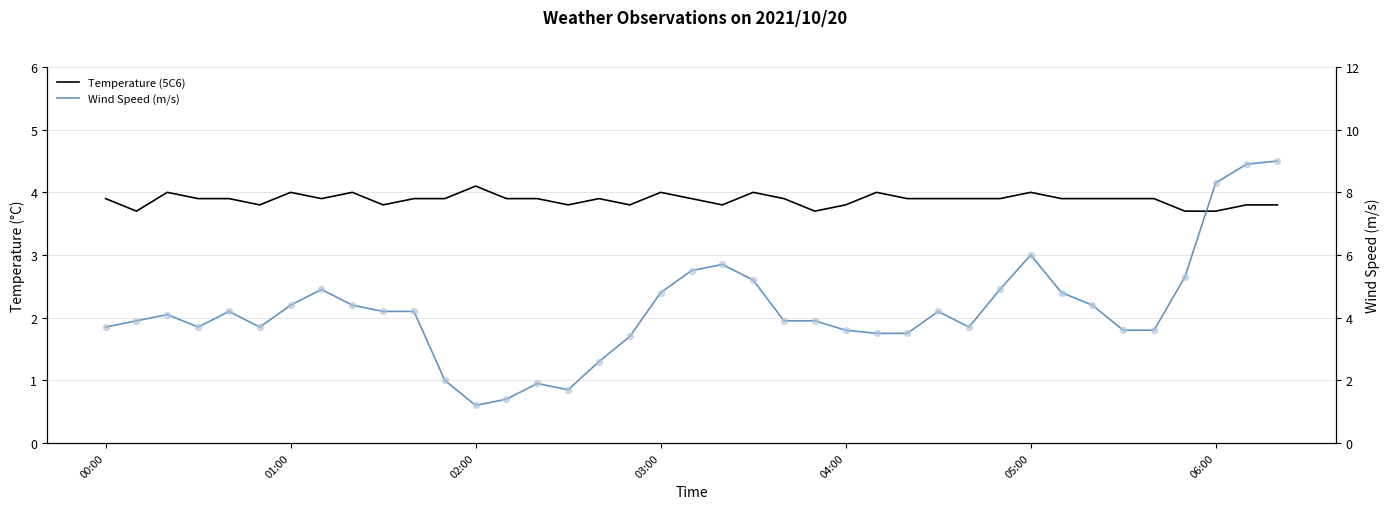

Which series has the largest total across all categories?

Wind Speed (m/s)